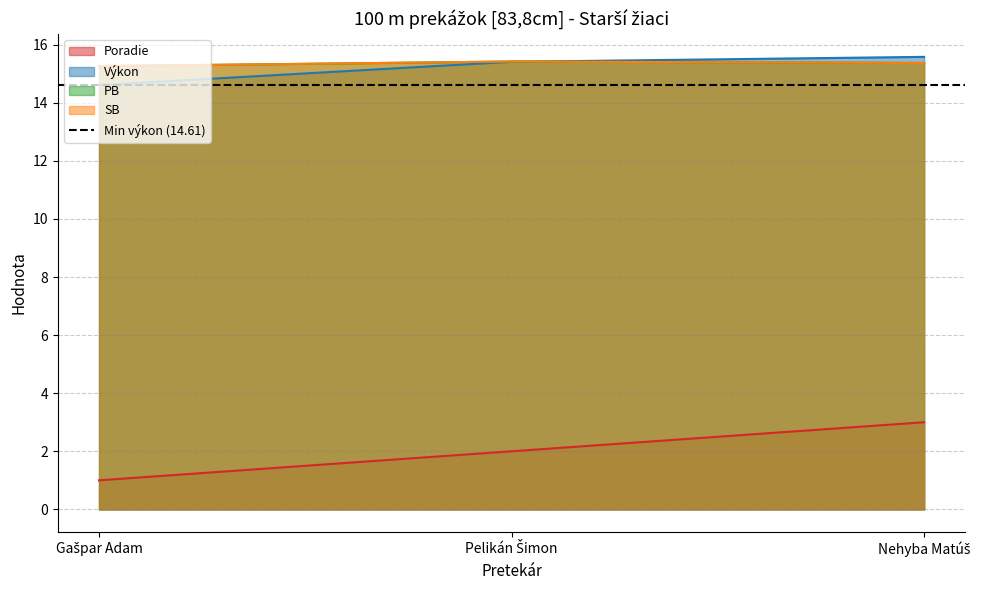

Does the chart have visible grid lines?

Yes